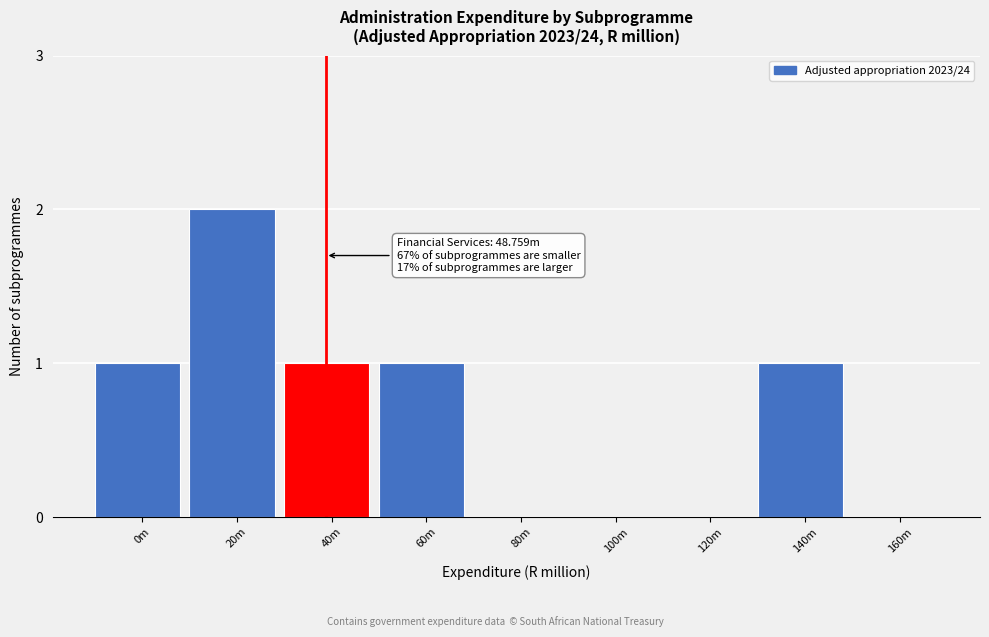

Reading right to left, what are all the values shown in this chart?

160m=0	140m=1	120m=0	100m=0	80m=0	60m=1	40m=1	20m=2	0m=1